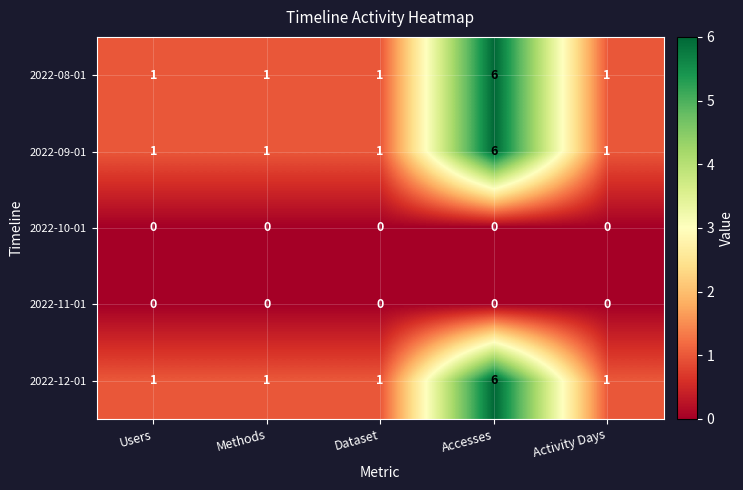

What is the difference between the maximum and minimum values in the 2022-12-01 series?

5